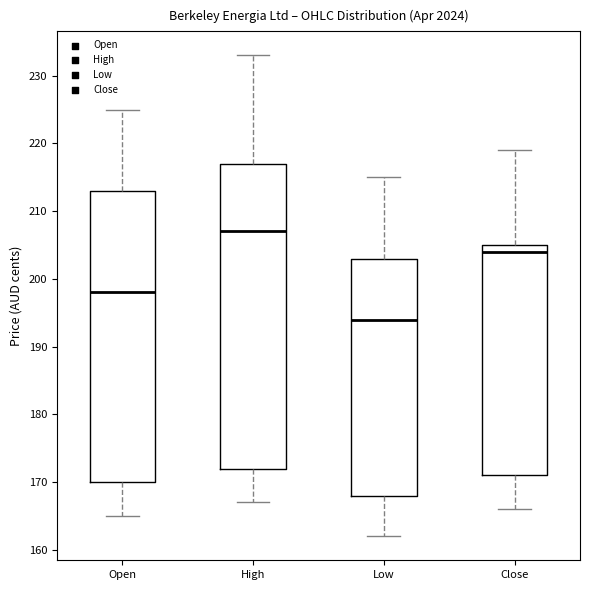

Which box's median line is the lowest?

Low